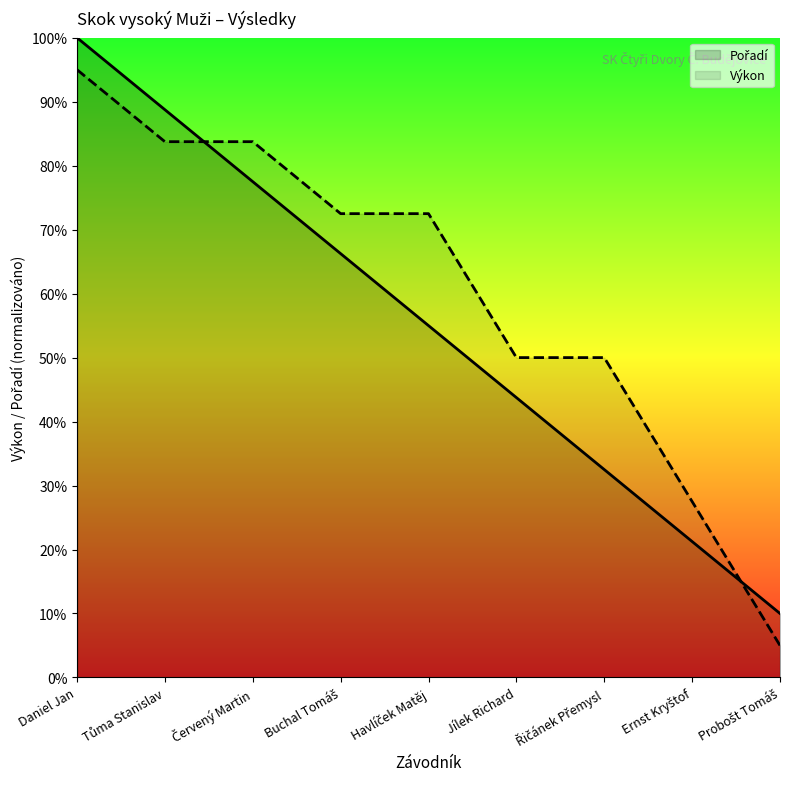

List the labels in order of Pořadí value, largest first.

Daniel Jan, Tůma Stanislav, Červený Martin, Buchal Tomáš, Havlíček Matěj, Jílek Richard, Řičánek Přemysl, Ernst Kryštof, Probošt Tomáš